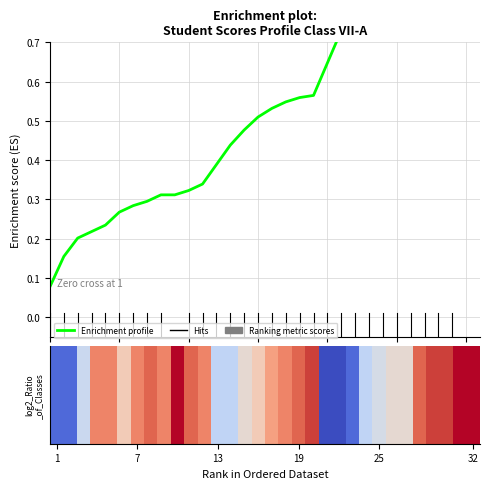

What is the approximate value at 1?

0.1